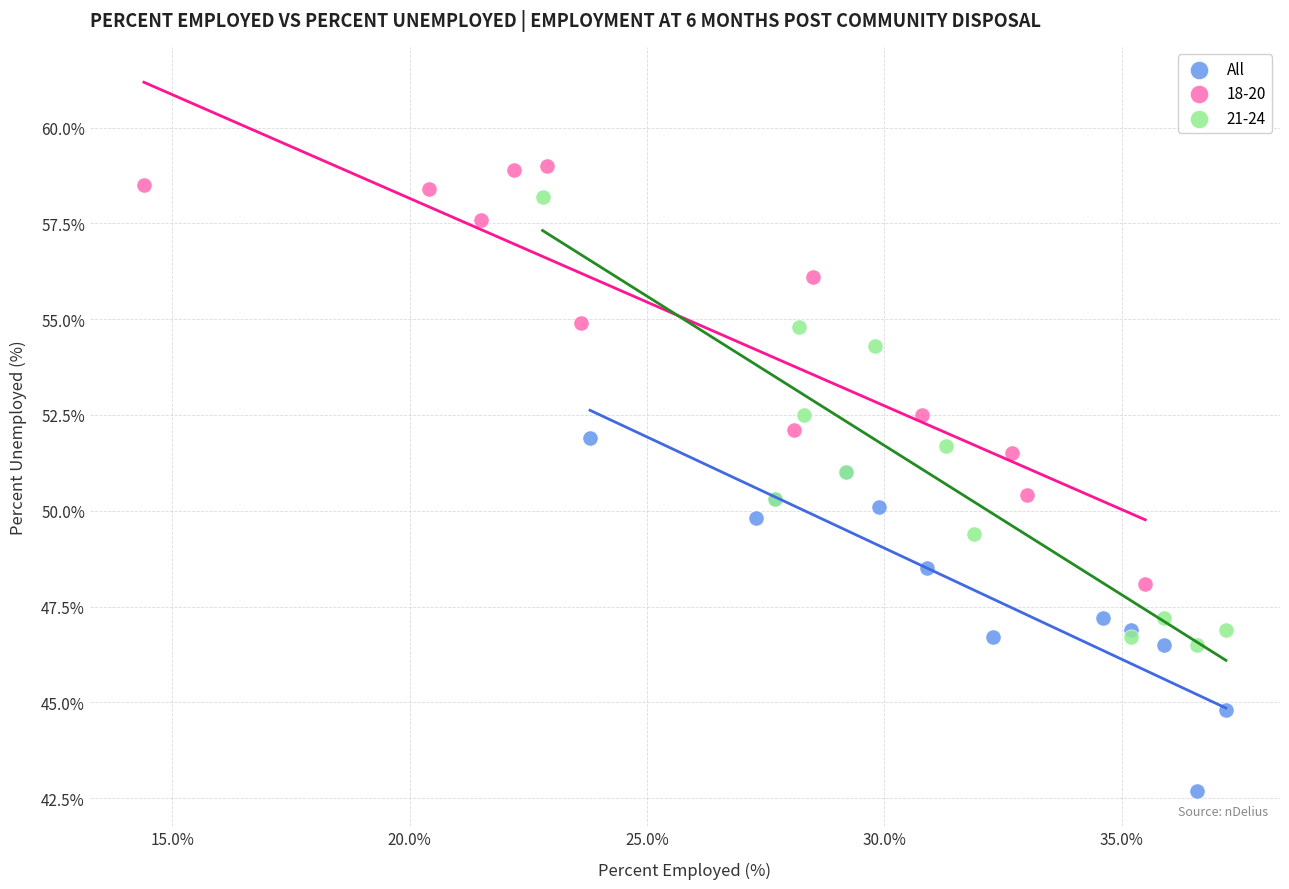

Which series reaches the minimum Y coordinate?

All